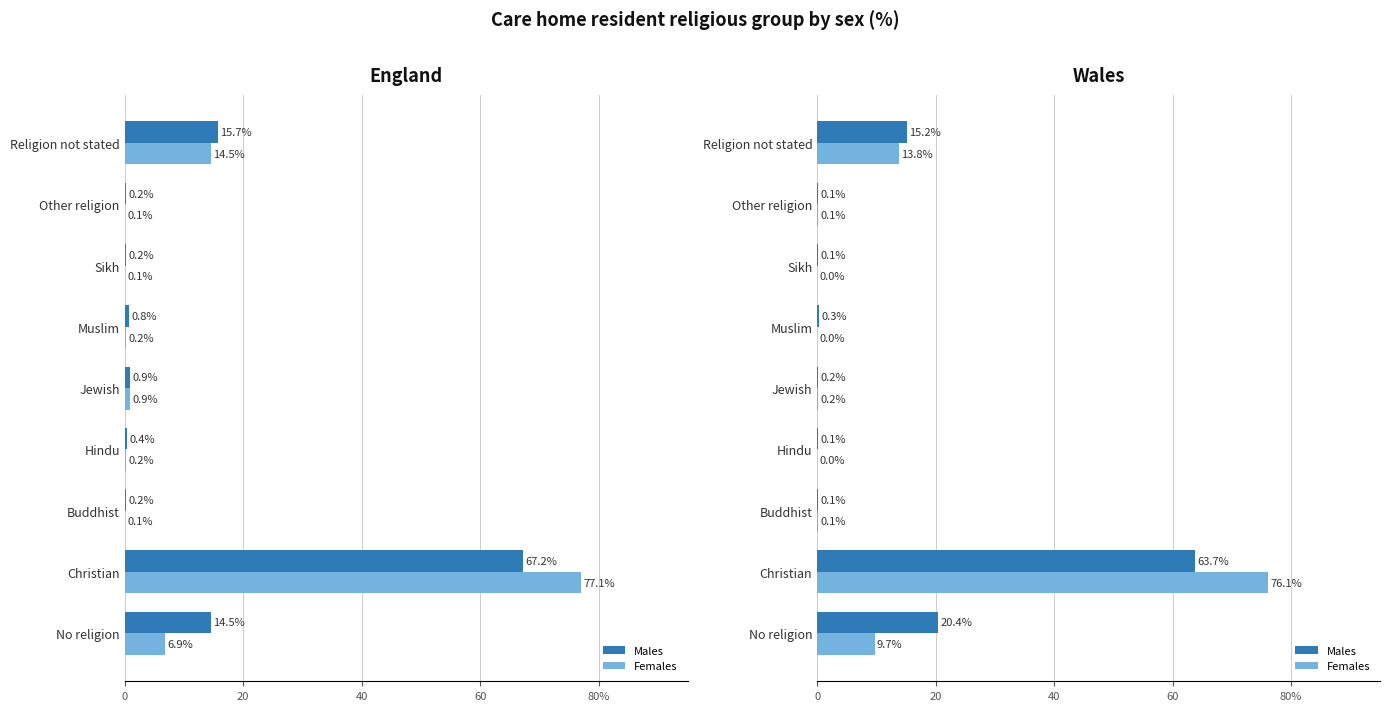

List the series in order of their overall mean, lowest first.

Females, Males